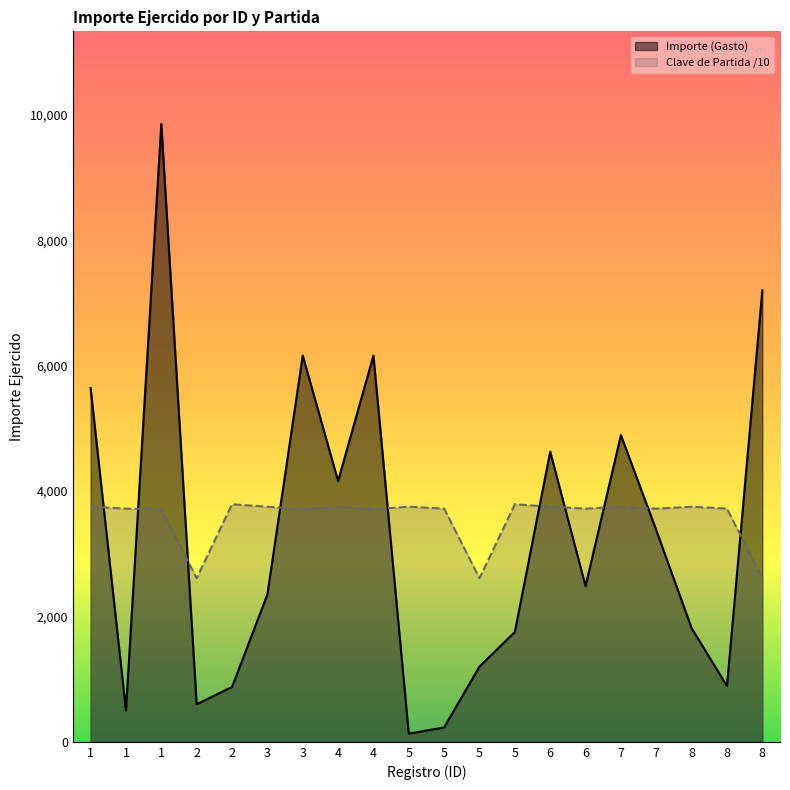

Where is Clave de Partida nearest to the value 3200?

1